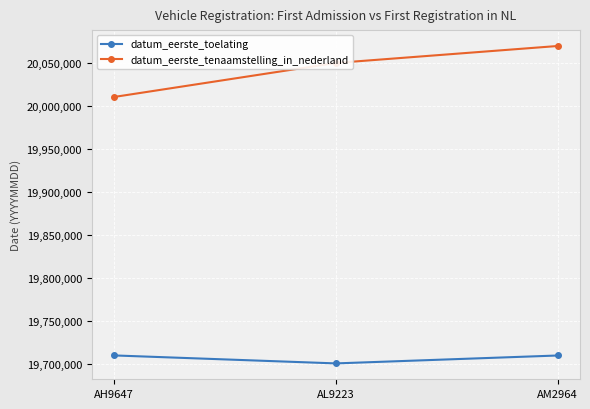

Where is datum_eerste_tenaamstelling_in_nederland nearest to the value 20040669?

AL9223